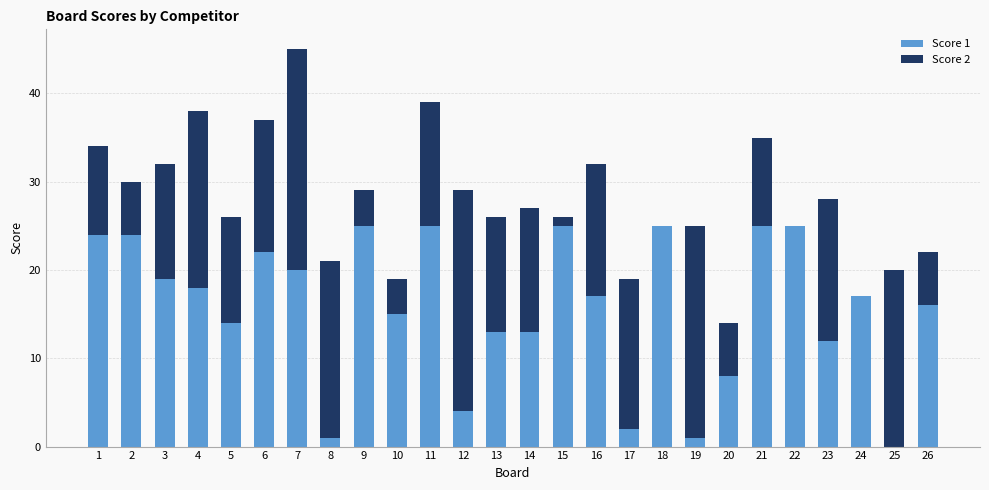

The value of Score 1 at 10 is 15. True or false?

True